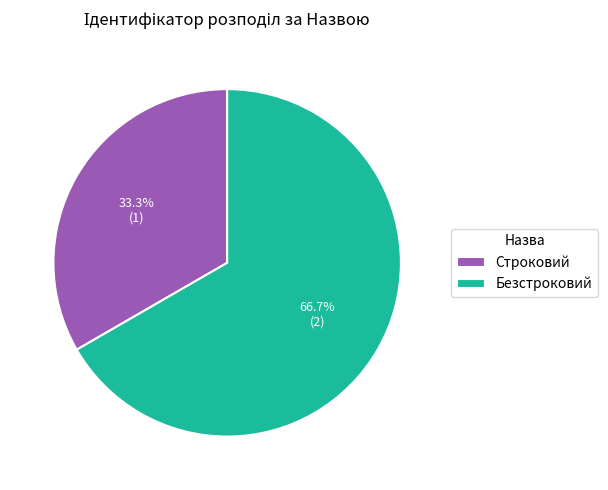

Between Безстроковий and Строковий, which is larger?

Безстроковий